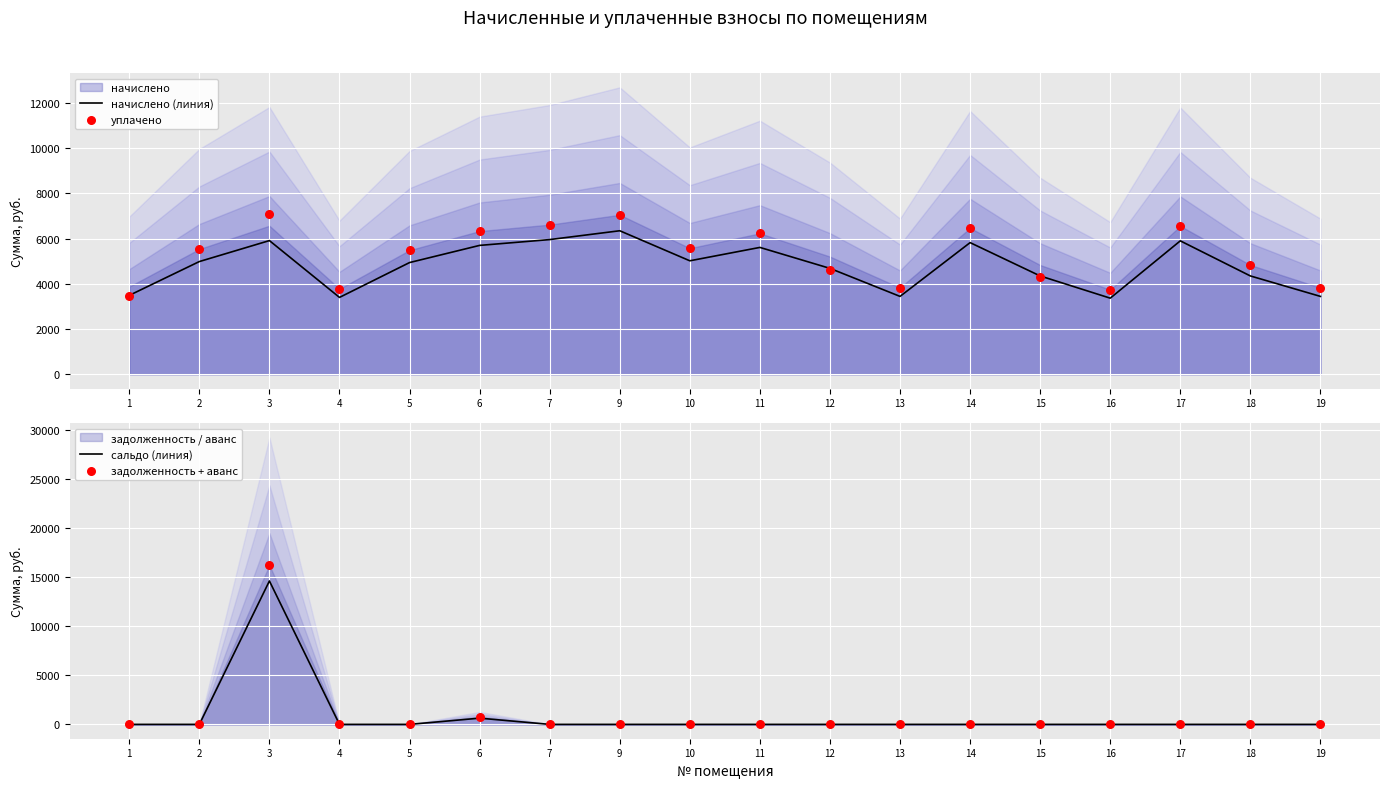

Which series has the largest Y range (max minus min)?

задолженность + аванс